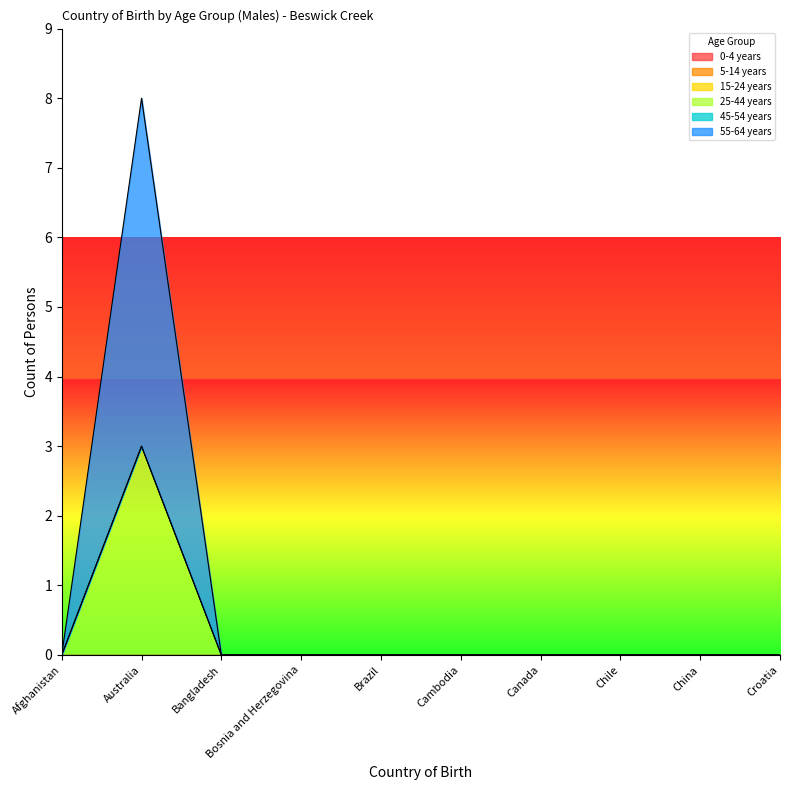

Which series has the widest spread of values?

55-64 years